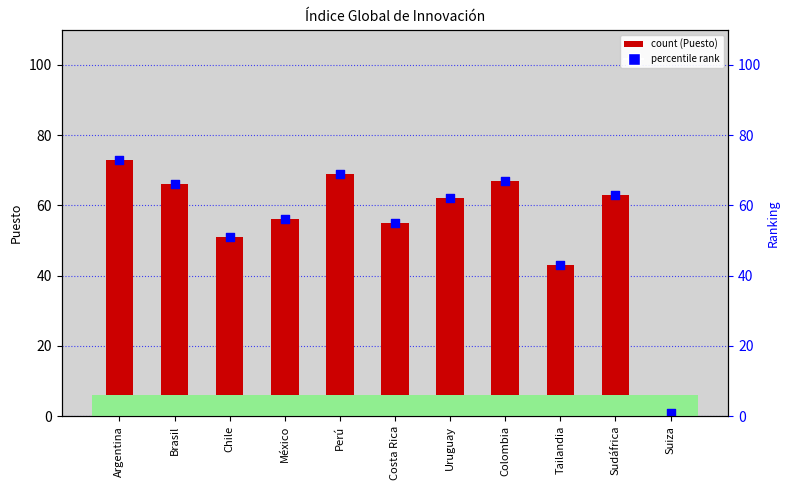

At how many categories does at least one series exceed 1?

10